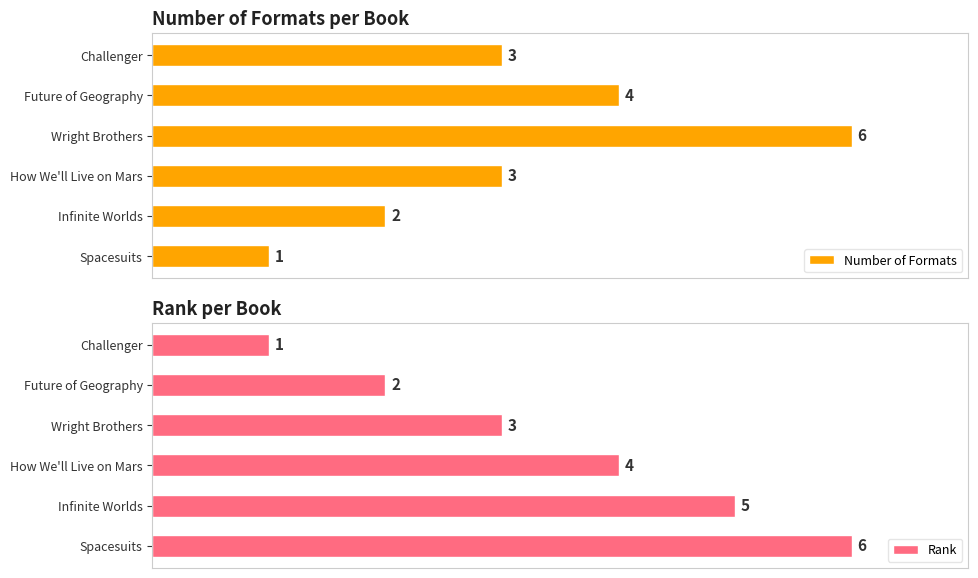

How many Rank values are between 2 and 5?

4